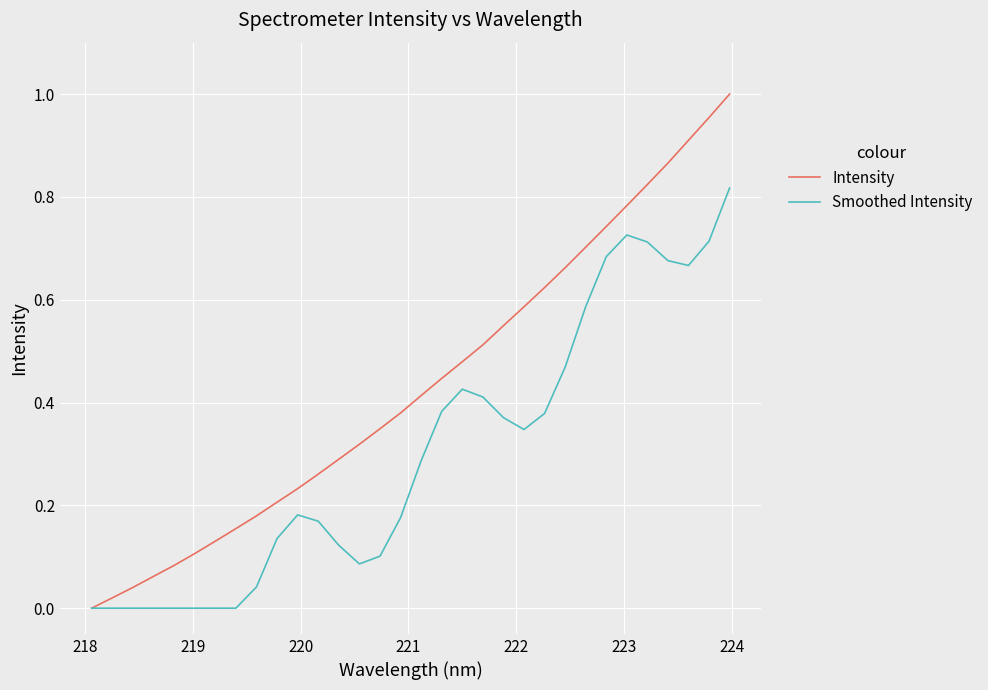

Rank the series by their average value, from highest to lowest.

Intensity, Smoothed Intensity